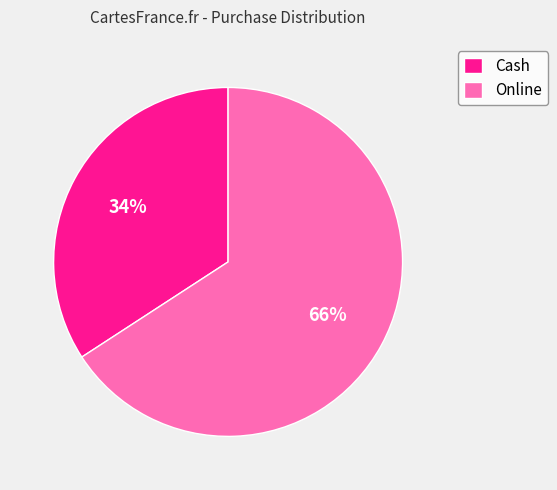

To the nearest percent, what is the difference between the Online and Cash slice percentages?

32%